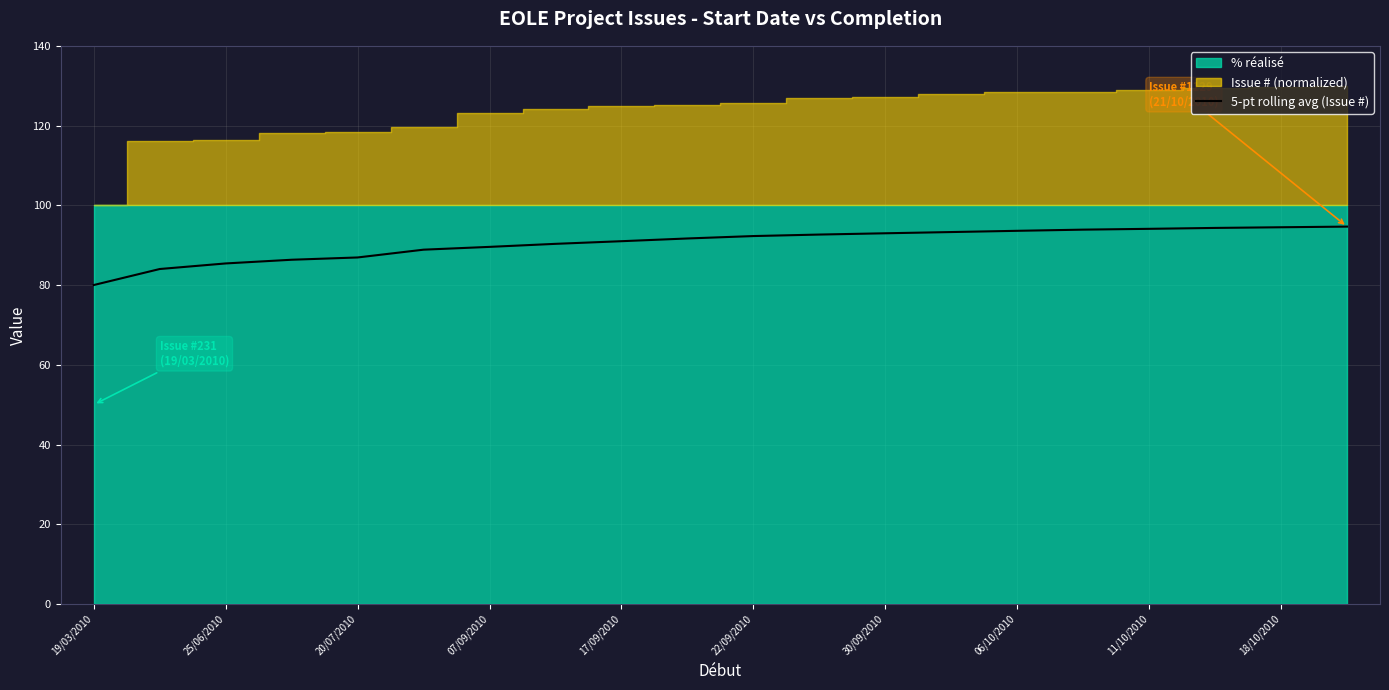

The 5-pt rolling avg (Issue #) series shows 48.6 at 11/10/2010. True or false?

False